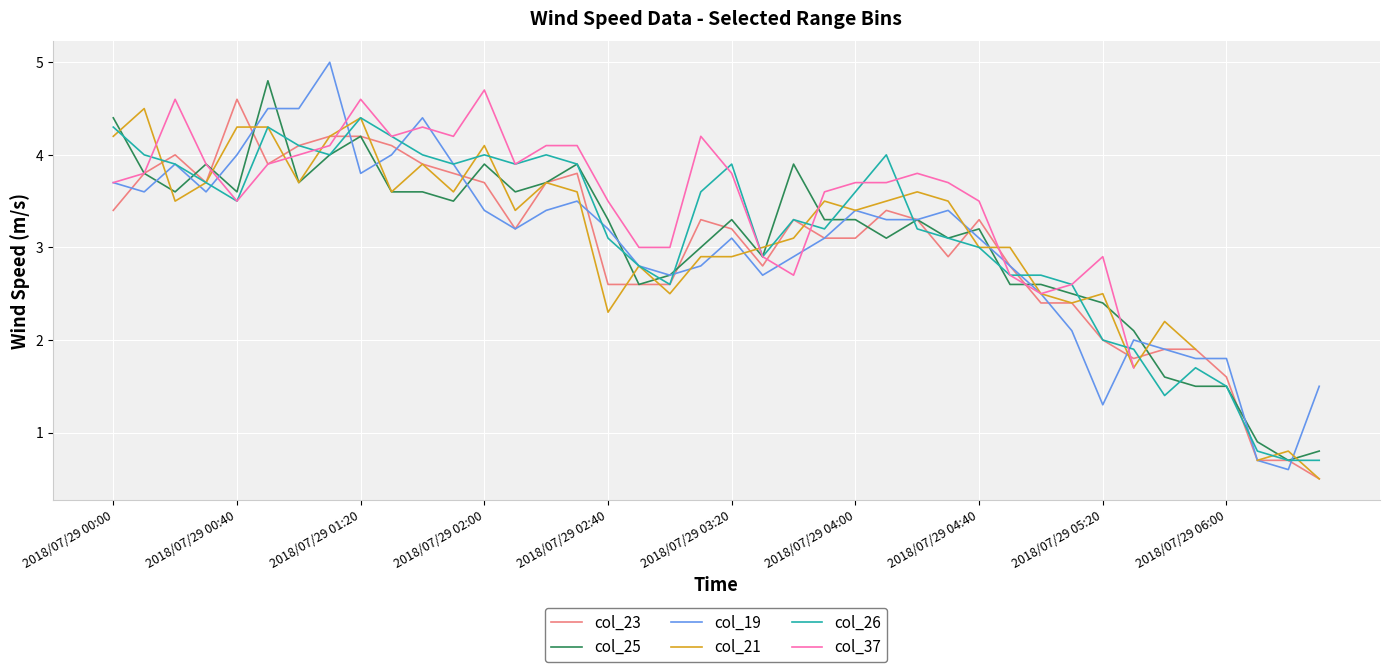

Is this an area chart (filled region under the line)?

No